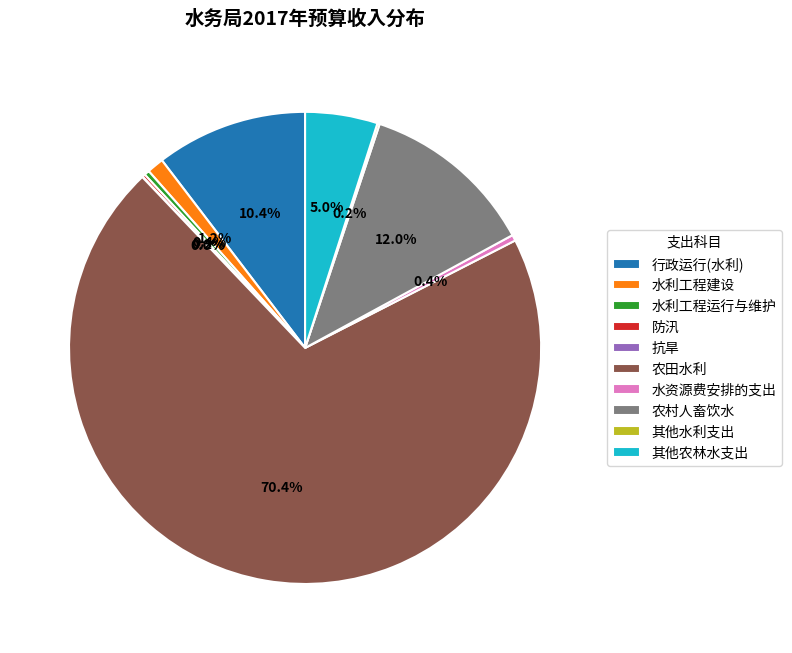

Which slice is the largest?

农田水利